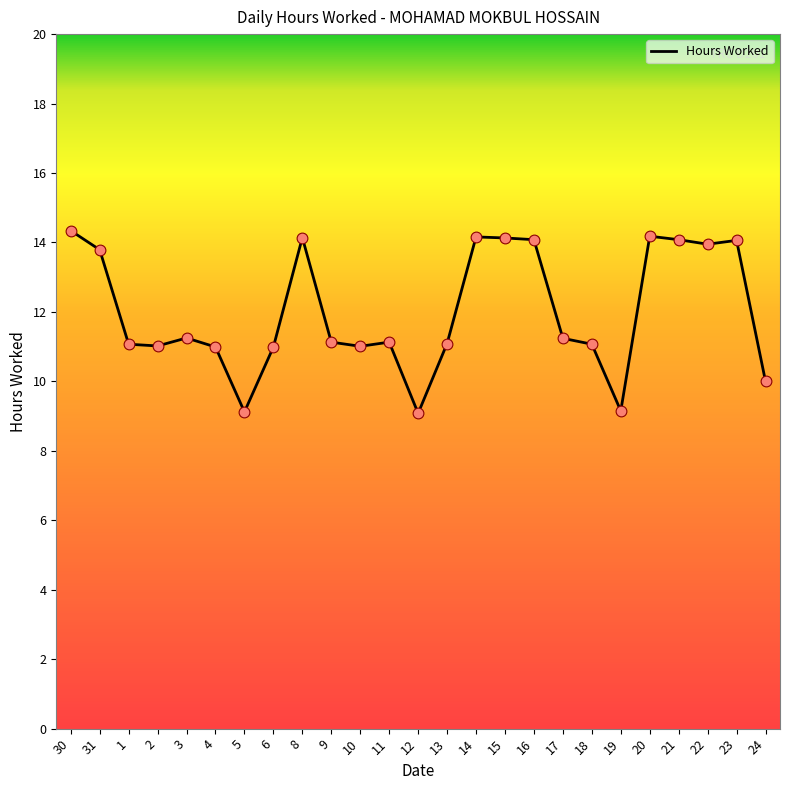

Which has a higher value, 11 or 16?

16